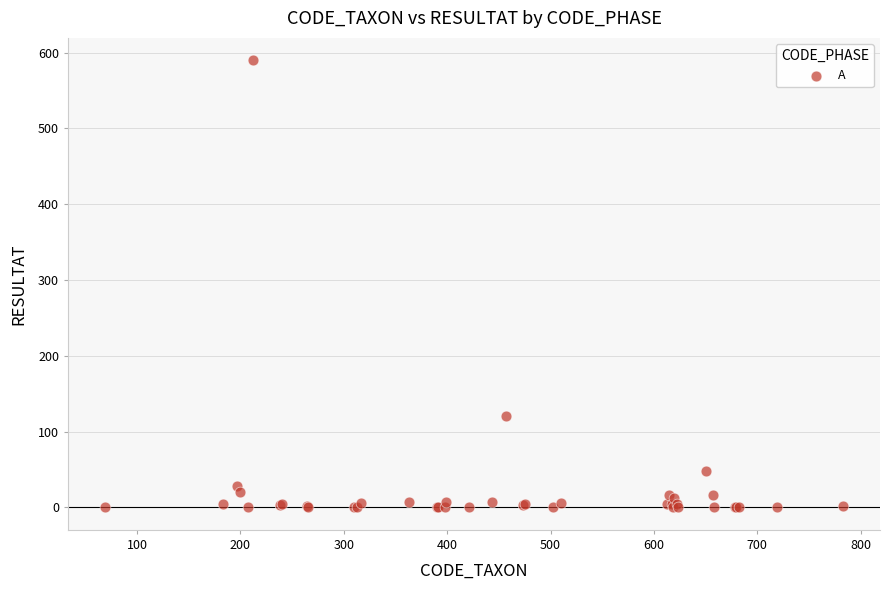

What Y value in the scatter plot is closest to 295?

121